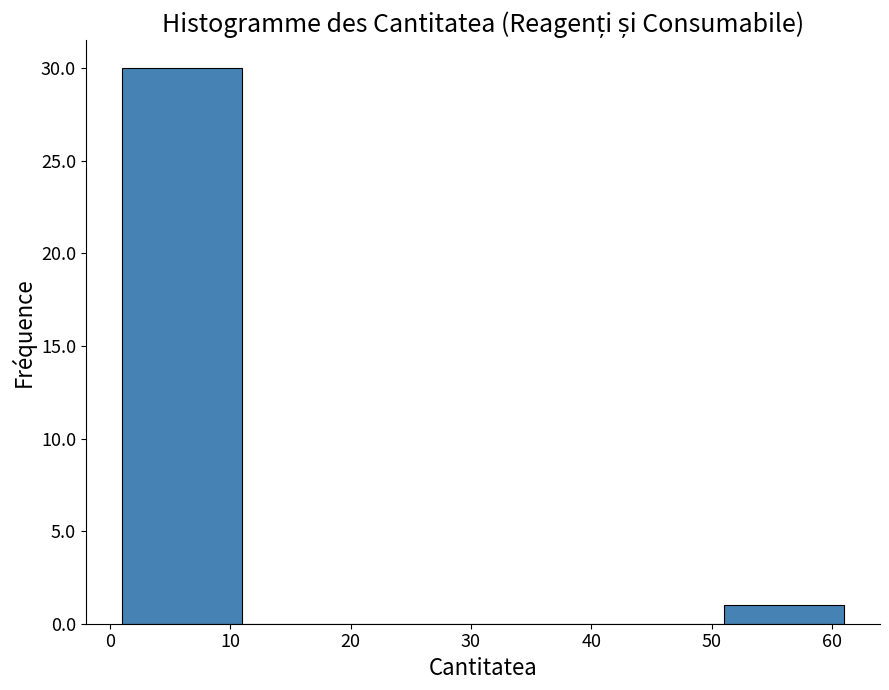

Which range on the x-axis has the tallest bar?

1 to 11